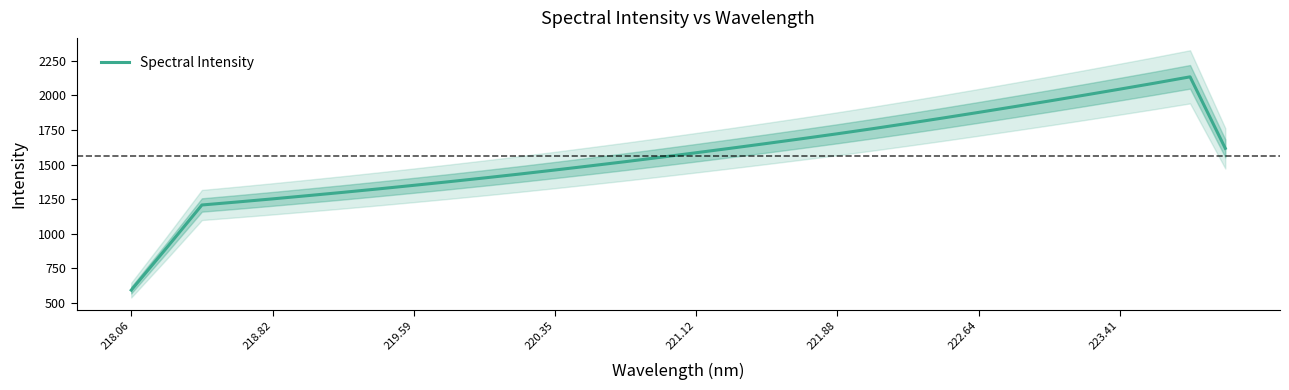

What is the minimum value for Spectral Intensity?

593.3